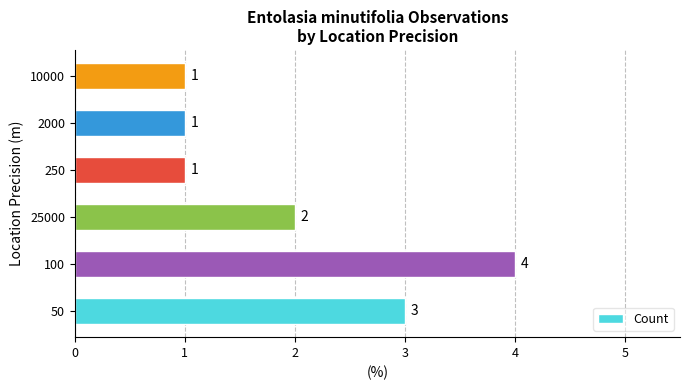

What is the ratio of the value at 10000 to the value at 2000?

1.0